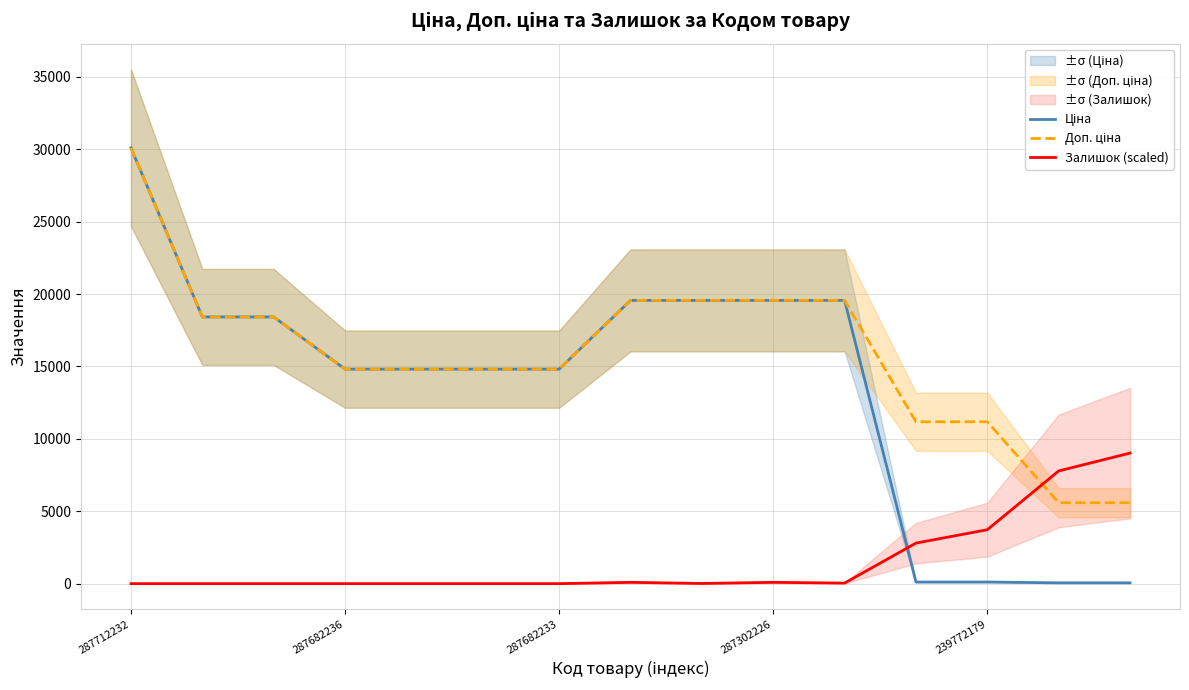

At how many categories does at least one series exceed 15057?

7